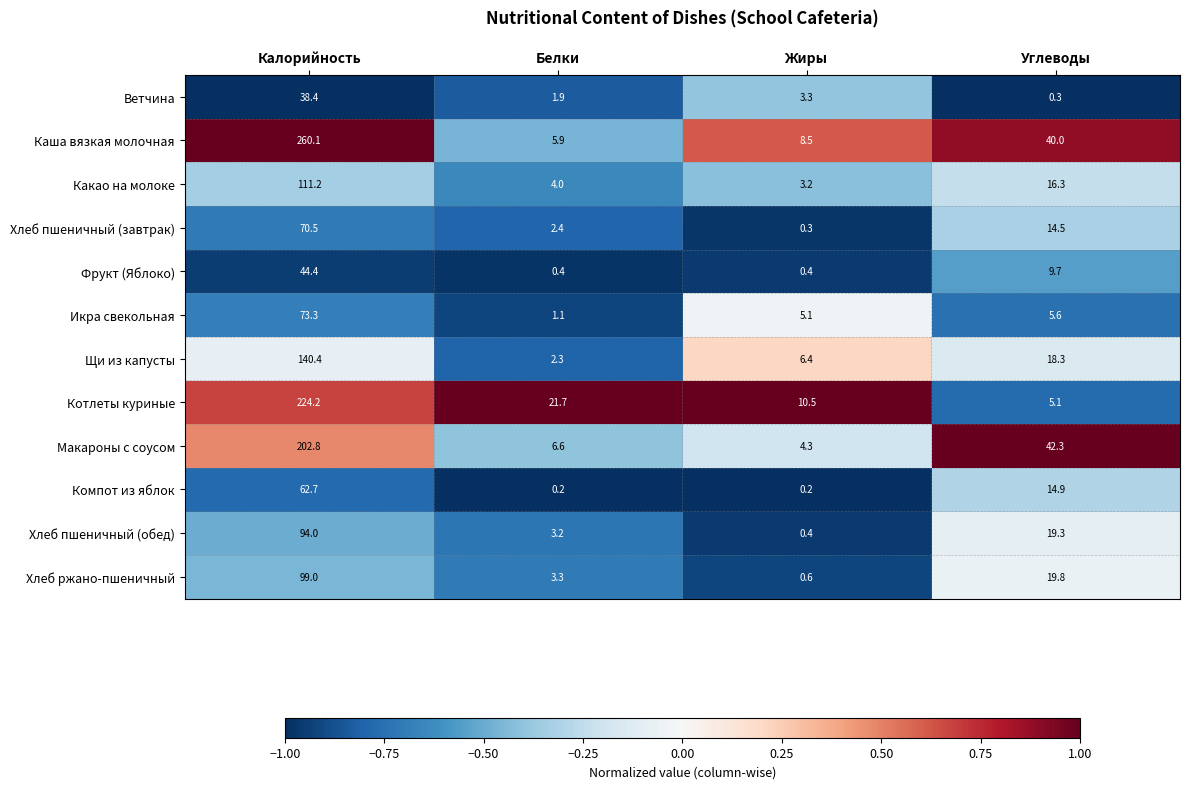

Which series has the largest range (max minus min)?

Каша вязкая молочная